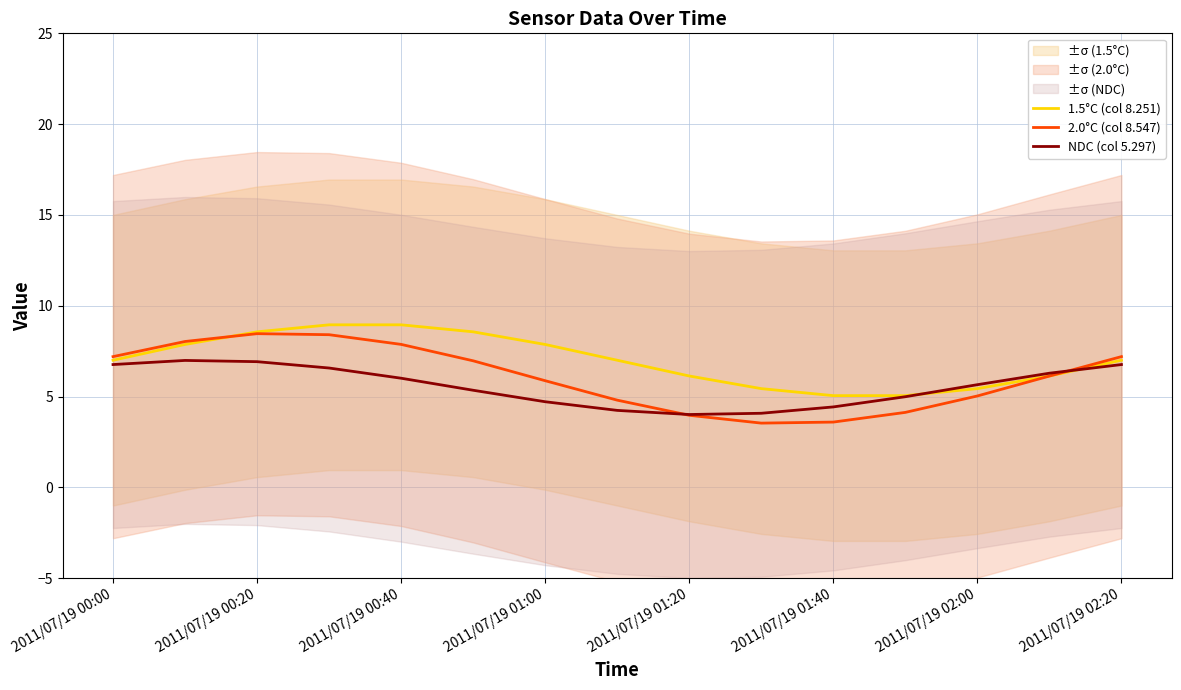

Reading left to right, list all the values displayed in this chart.

1.5°C (col 8.251): 7.0	7.9	8.6	8.9	8.9	8.6	7.9	7.0	6.1	5.4	5.1	5.1	5.4	6.1	7.0
2.0°C (col 8.547): 7.2	8.0	8.5	8.4	7.9	7.0	5.9	4.8	4.0	3.5	3.6	4.1	5.0	6.1	7.2
NDC (col 5.297): 6.8	7.0	6.9	6.6	6.0	5.3	4.7	4.2	4.0	4.1	4.4	5.0	5.7	6.3	6.8